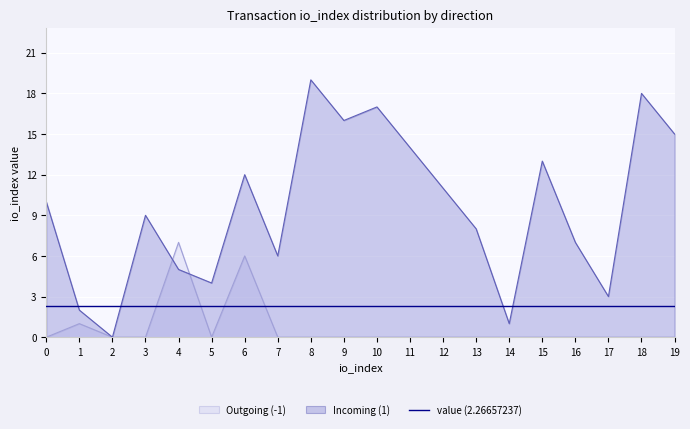

What is the sum of the Outgoing (-1) values at 5 and 4?

7.0